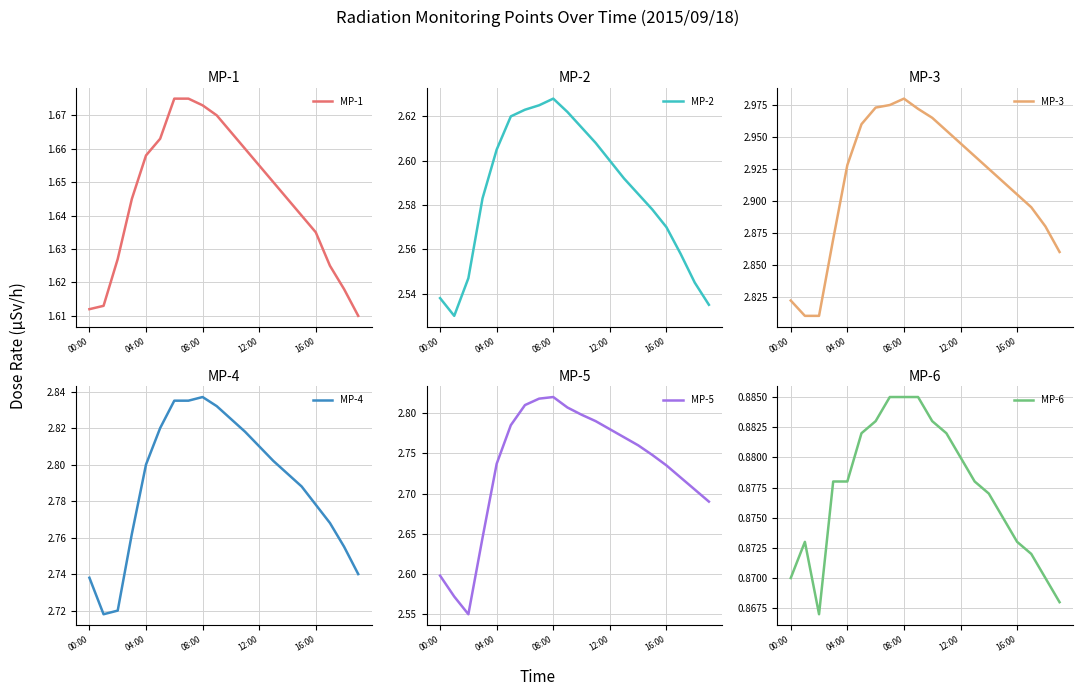

Rank the series at 00:00 from highest to lowest value.

MP-3, MP-4, MP-5, MP-2, MP-1, MP-6